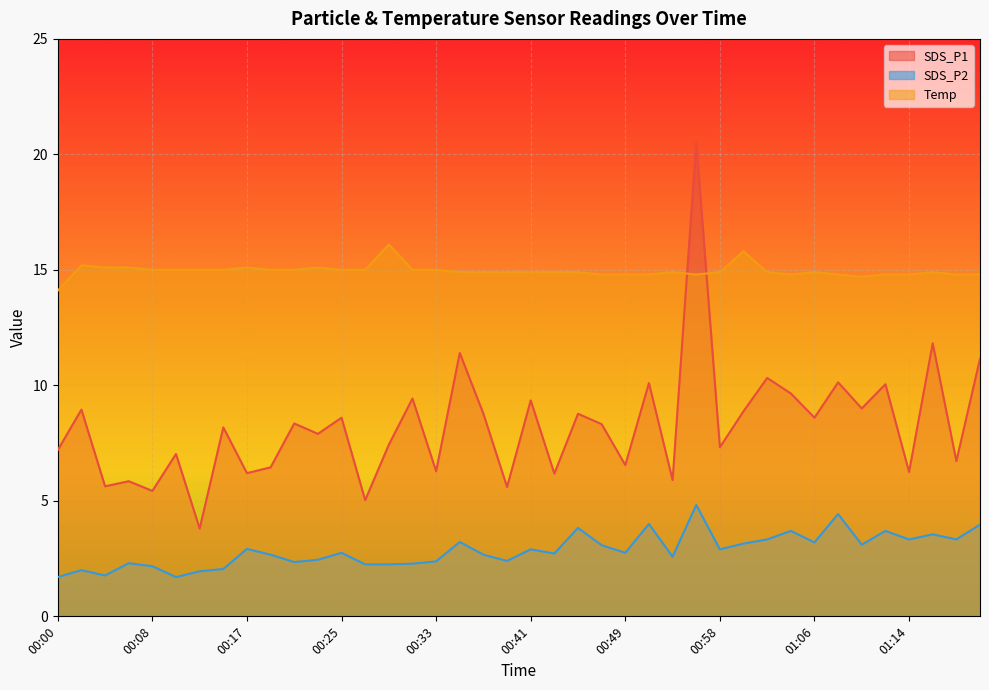

Between 00:45 and 01:14, which series saw the biggest shift?

SDS_P1